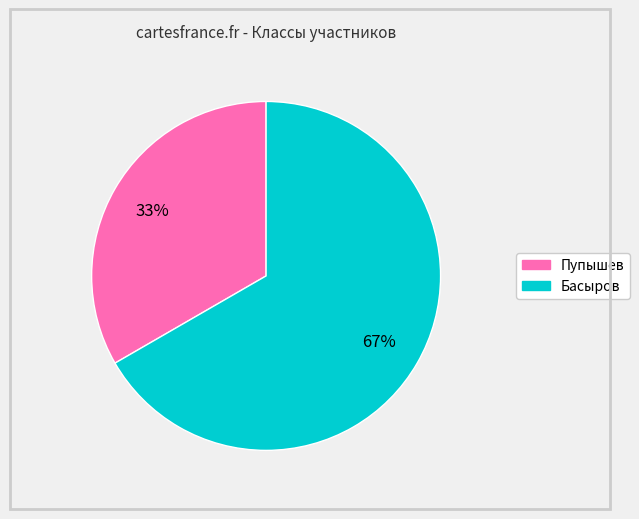

To the nearest percent, what is the average slice percentage?

50%